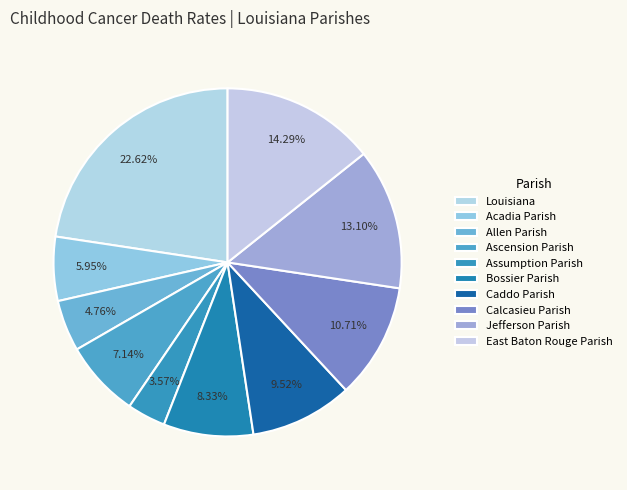

Rank the categories by value from lowest to highest.

Assumption Parish, Allen Parish, Acadia Parish, Ascension Parish, Bossier Parish, Caddo Parish, Calcasieu Parish, Jefferson Parish, East Baton Rouge Parish, Louisiana